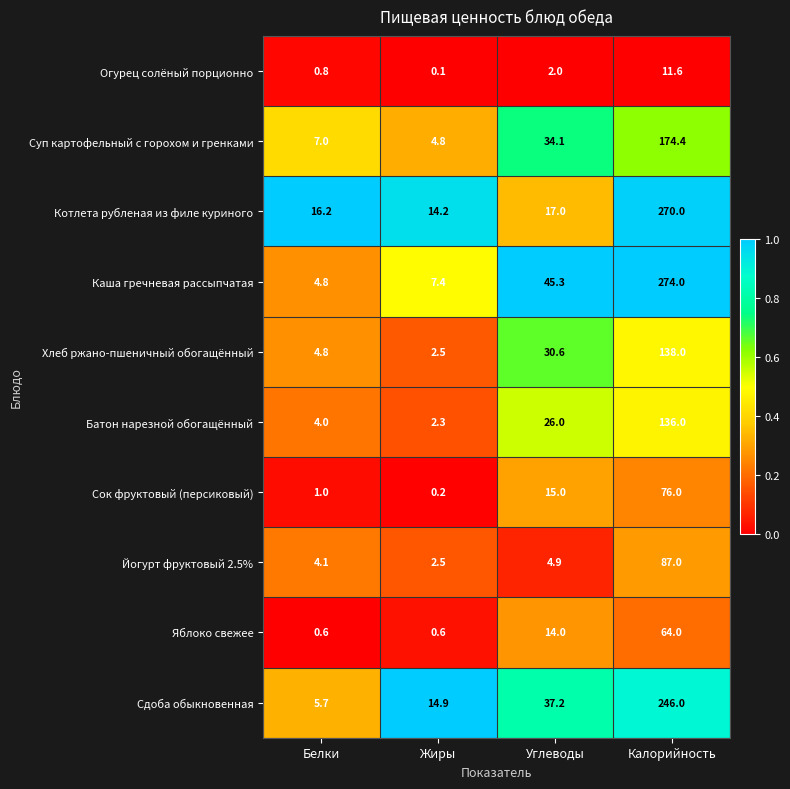

Which category has the lowest value in the Огурец солёный порционно series?

Жиры